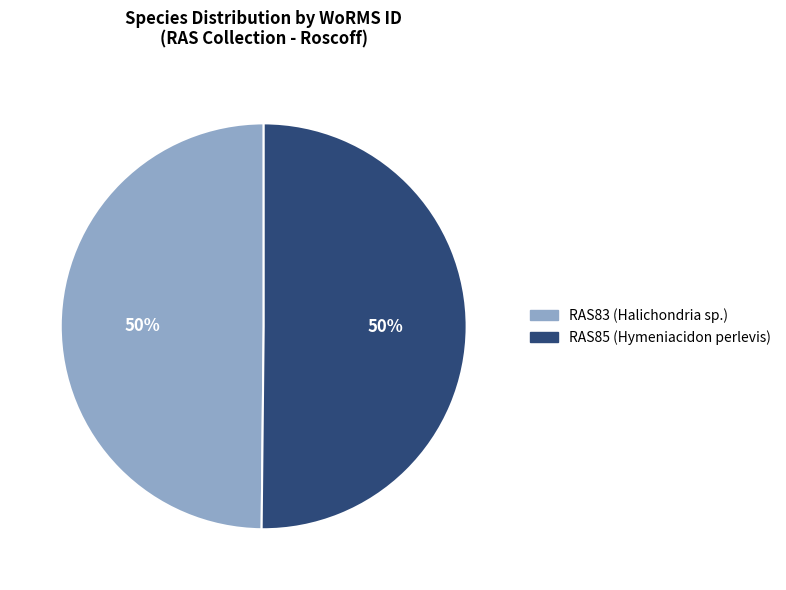

Combined, do RAS83 and RAS85 account for over 50%?

Yes